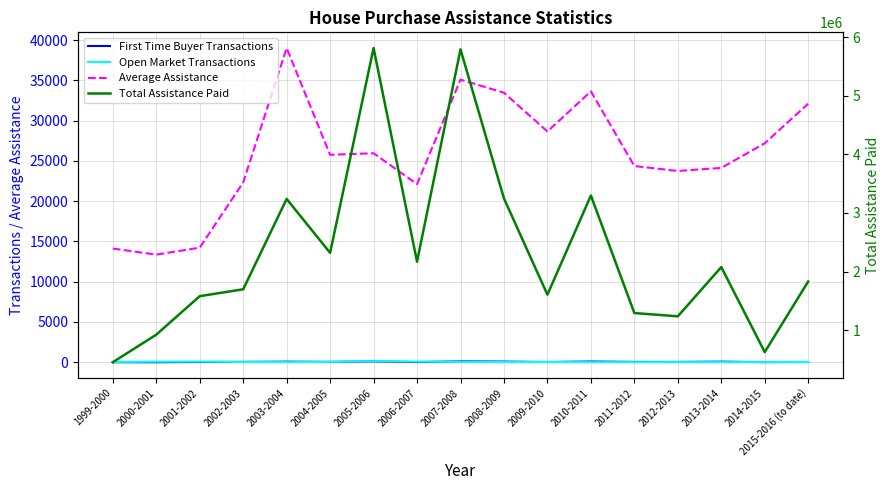

In Average Assistance, how many points are higher than both neighbors (excluding endpoints)?

4